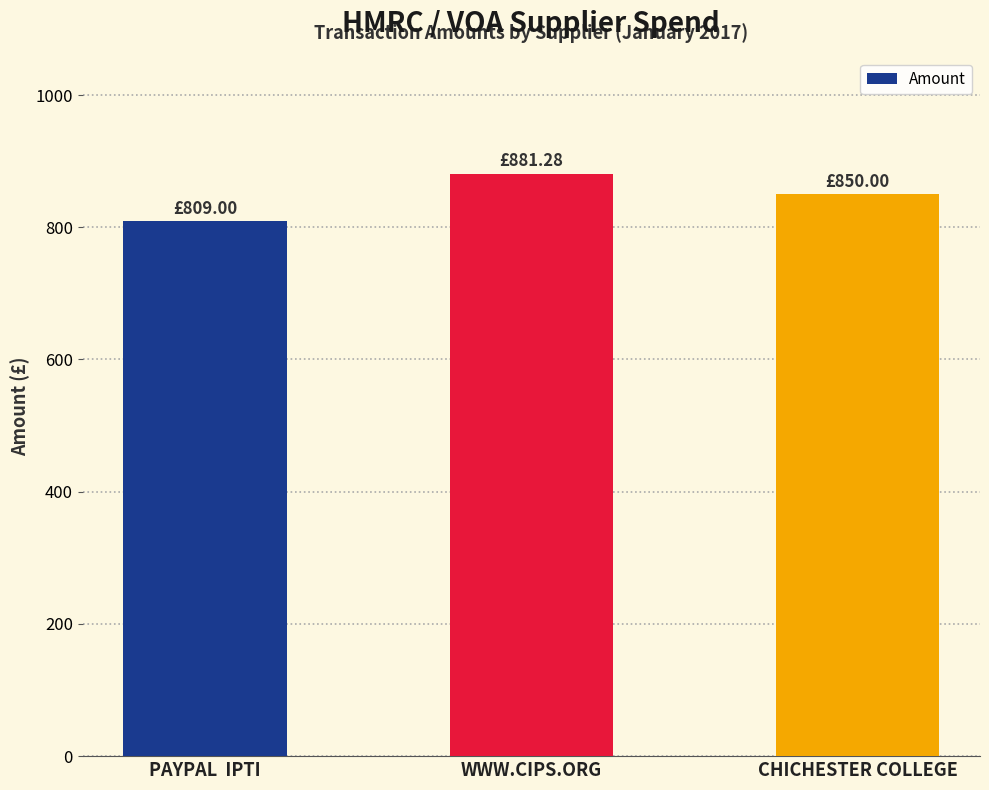

At which category does the chart reach its peak across all series?

WWW.CIPS.ORG